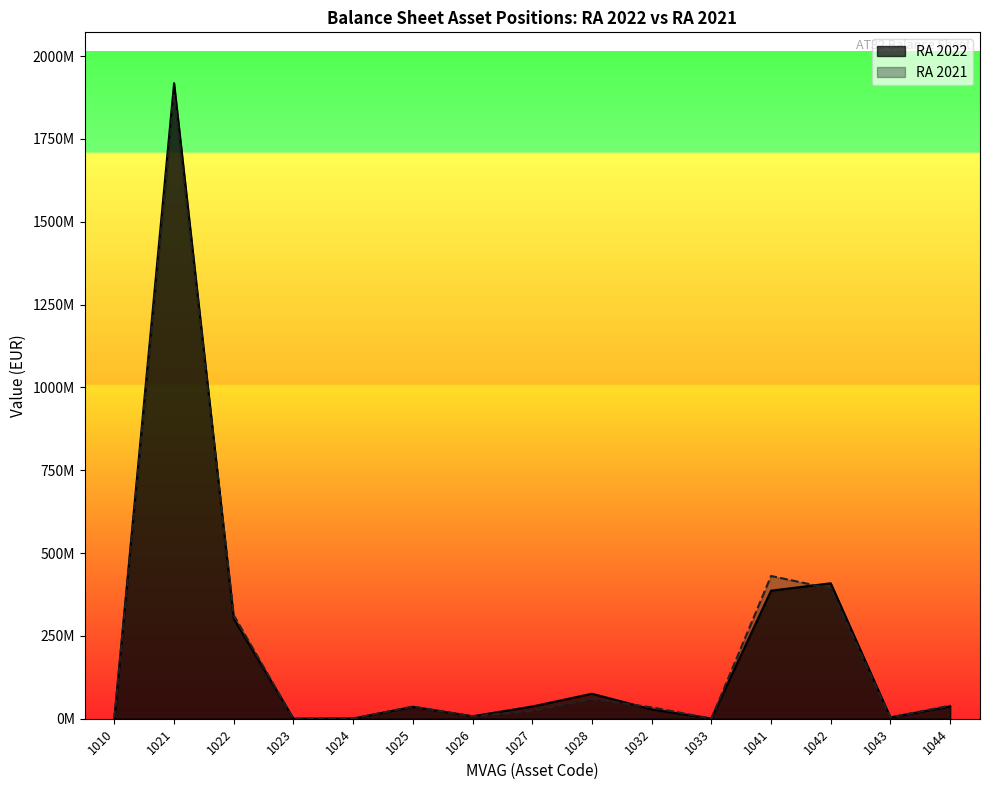

Reading left to right, transcribe all the data shown in this chart.

RA 2022: 1167435.6	1918336599.5	301705346.7	53708.4	535728.6	36044638.3	7572946.5	36952110.1	75513490.5	28232011.7	619215.1	386531322.4	408917642.8	4122657.7	37383086.6
RA 2021: 1732916.0	1881185223.3	312321445.4	54056.0	553119.2	36661905.2	6964044.9	23750737.2	59296613.4	34296260.3	322147.9	430883011.5	392662630.6	4069708.7	39540390.6